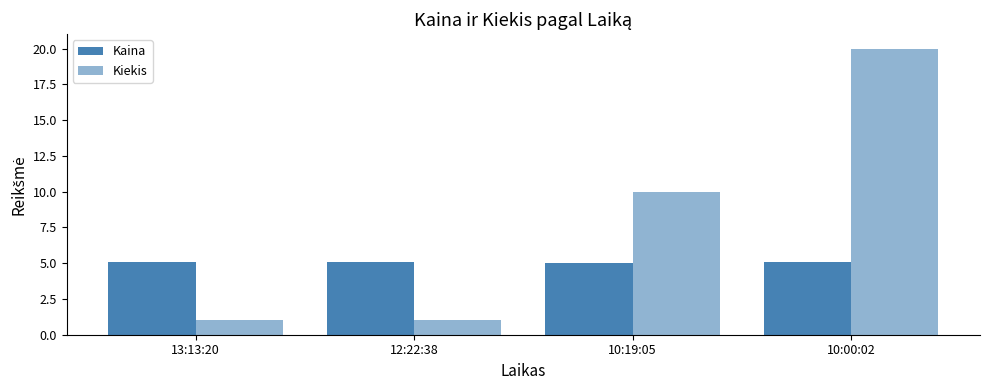

How many categories are shown in the chart?

4